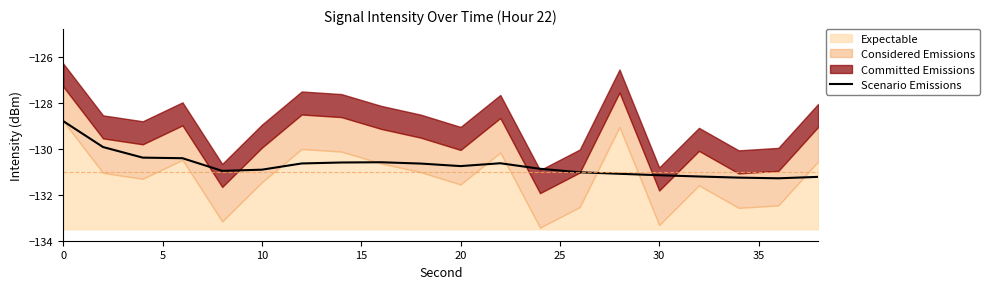

What is the maximum value for Scenario Emissions?

-128.8